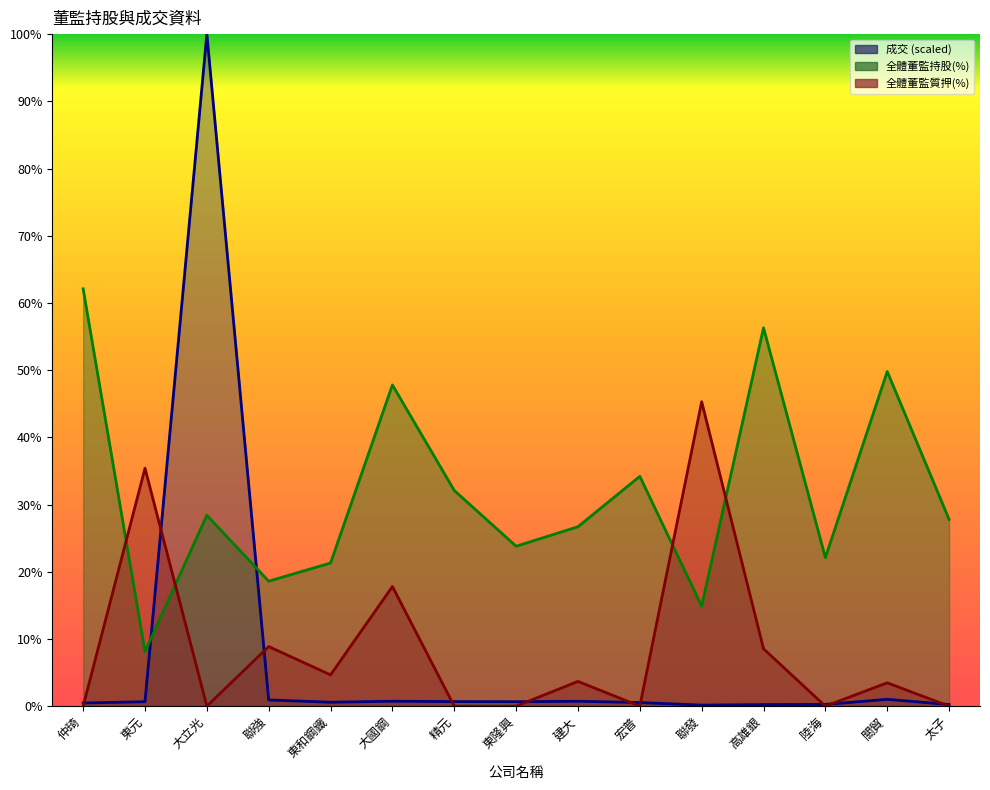

Rank the series by their maximum value, from highest to lowest.

成交, 全體董監持股(%), 全體董監質押(%)